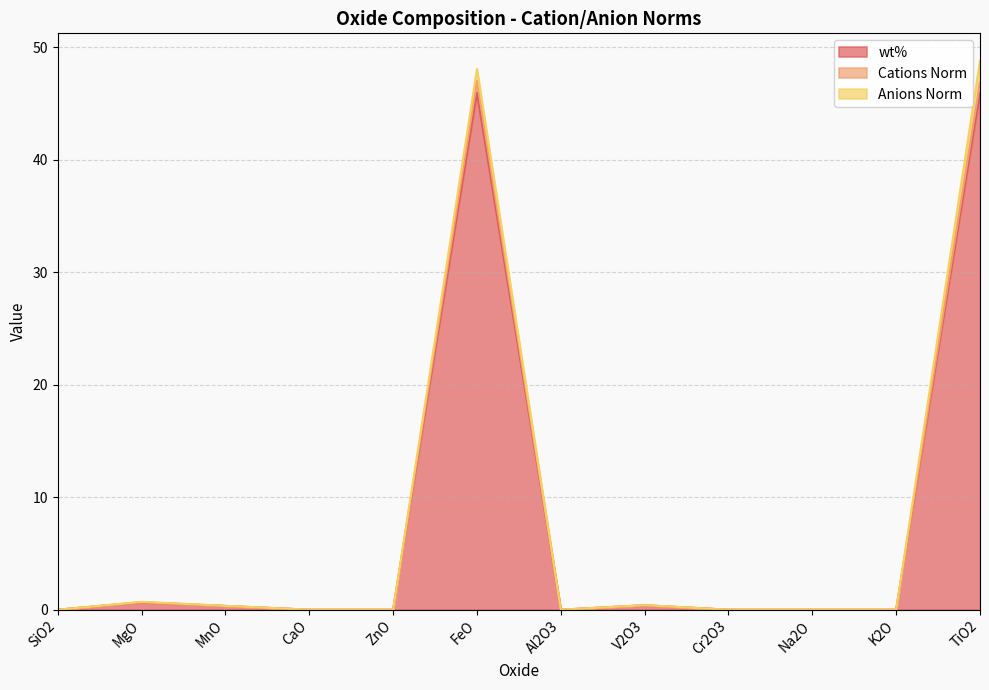

What is the highest value of the wt% series?

46.0